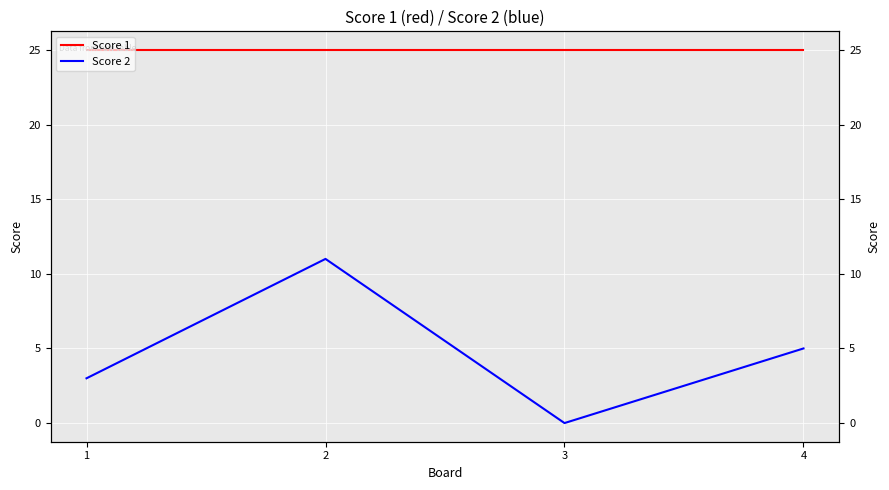

The Score 2 series shows 6 at 2. True or false?

False